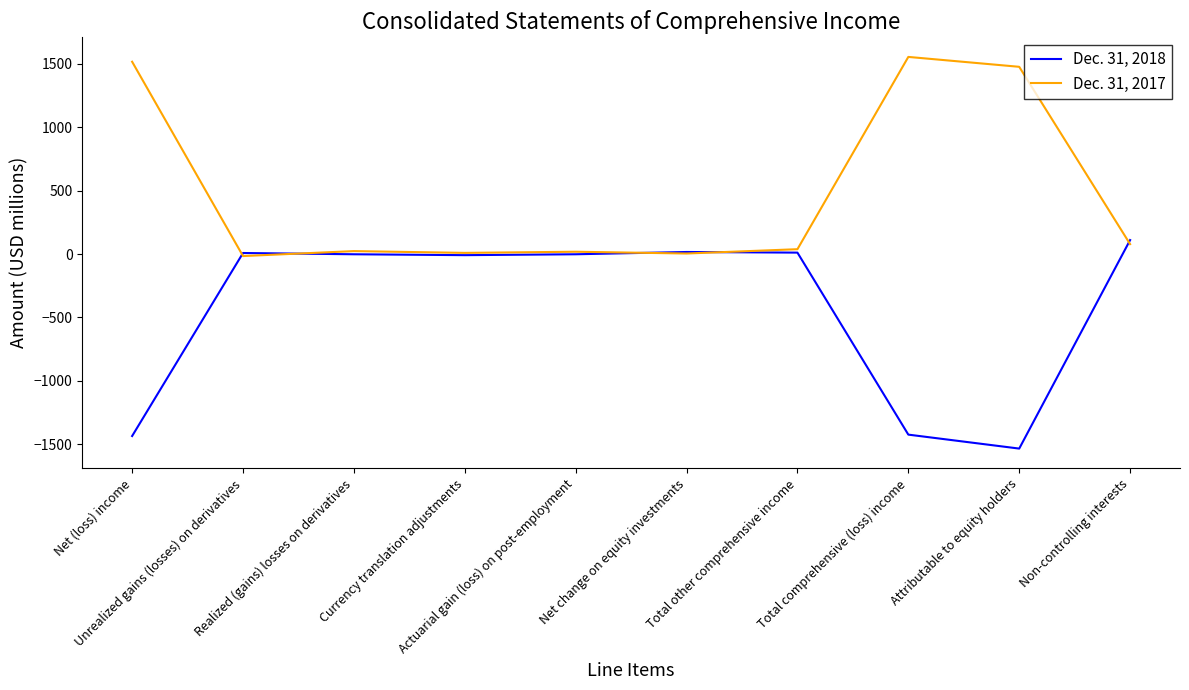

Which series has the largest total across all categories?

Dec. 31, 2017